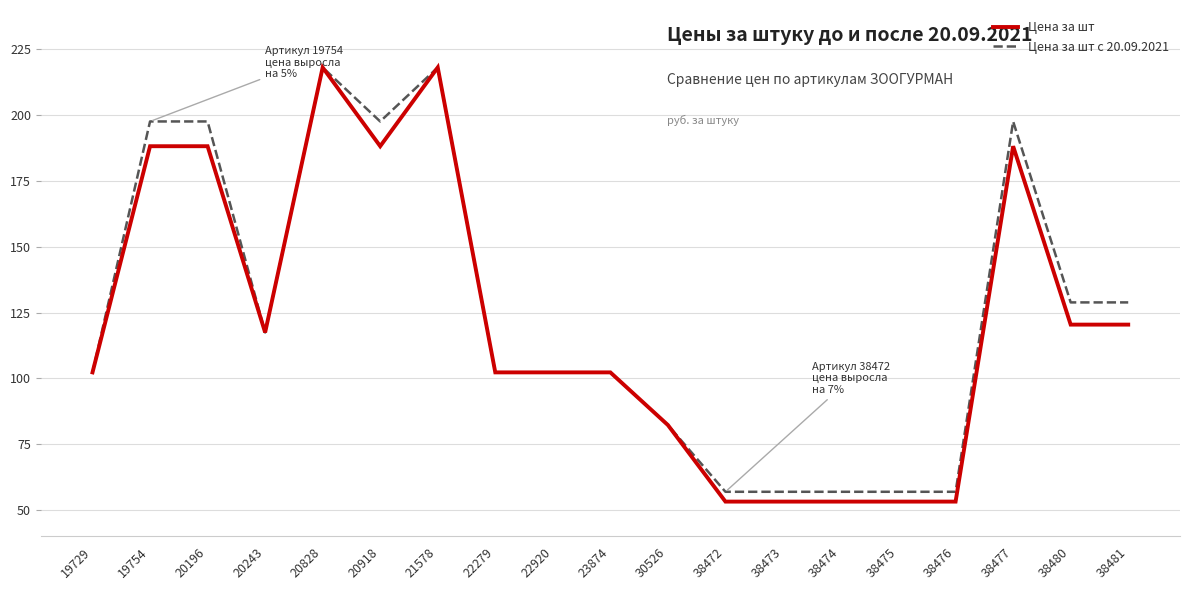

What is the minimum value for Цена за шт?

53.2